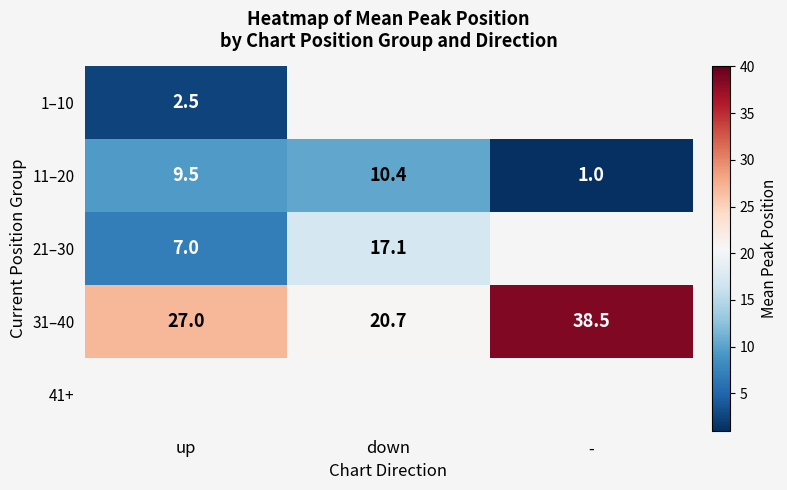

What is the lowest value of the 31–40 series?

20.7